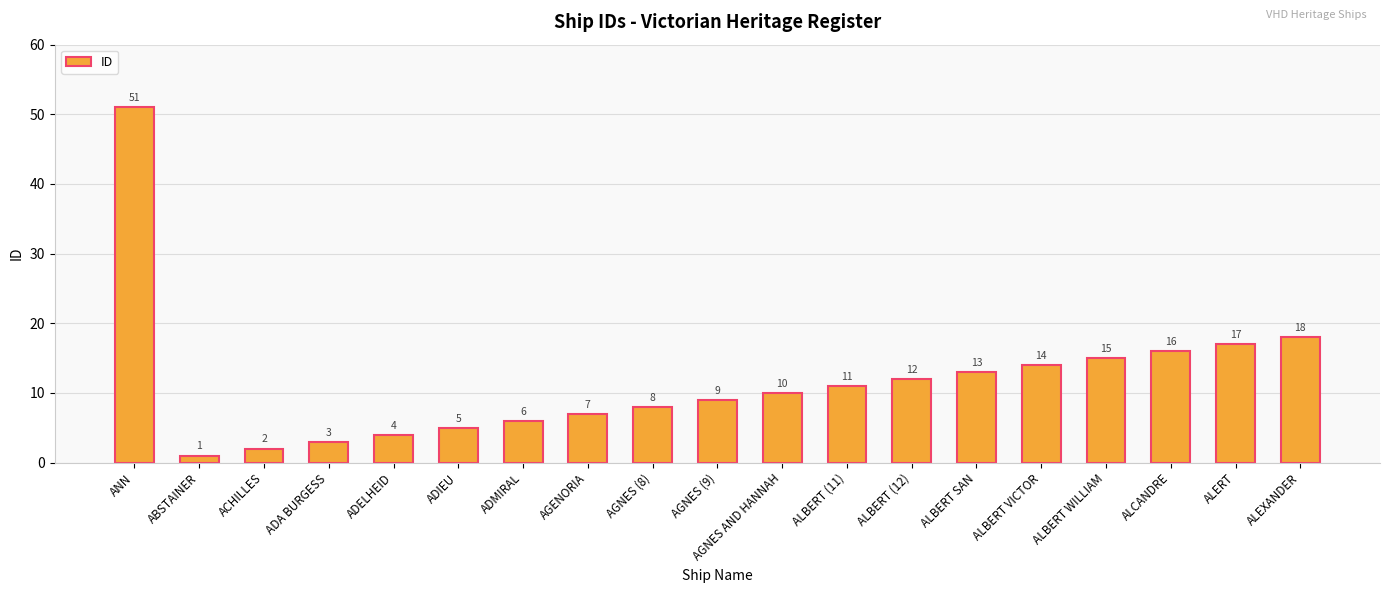

What is the minimum value shown in the chart?

1